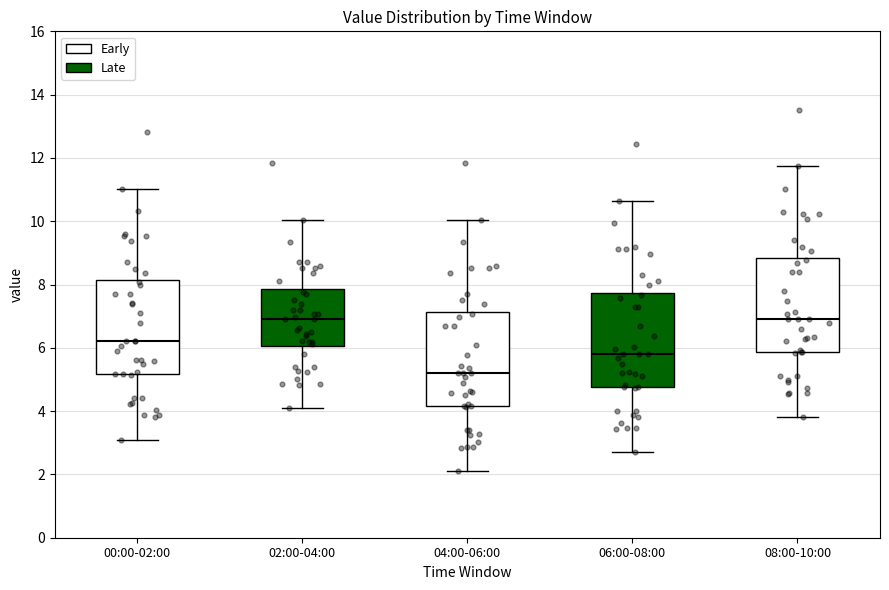

Reading left to right, read every box against the y-axis: the position of its median line, the range the box covers, and the ends of its whiskers. The values are not printed on the chart, so give them approximately, as read against the axis.

00:00-02:00: median 6.2, box 5.2 to 8.2, whiskers 3.2 to 11.0
02:00-04:00: median 7.0, box 6.0 to 7.8, whiskers 4.2 to 10.0
04:00-06:00: median 5.2, box 4.2 to 7.2, whiskers 2.2 to 10.0
06:00-08:00: median 5.8, box 4.8 to 7.8, whiskers 2.8 to 10.6
08:00-10:00: median 7.0, box 5.8 to 8.8, whiskers 3.8 to 11.8